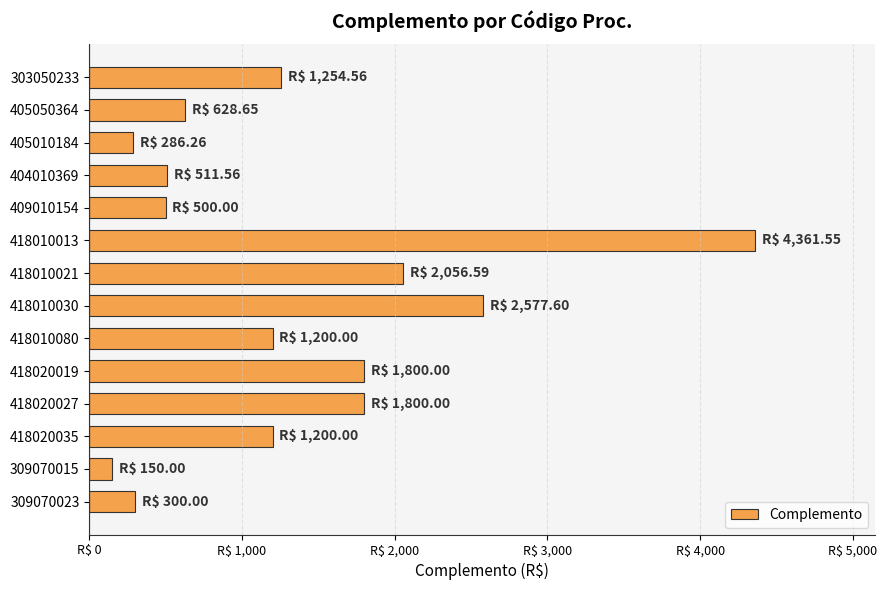

What is the difference between the maximum and minimum values?

4211.6